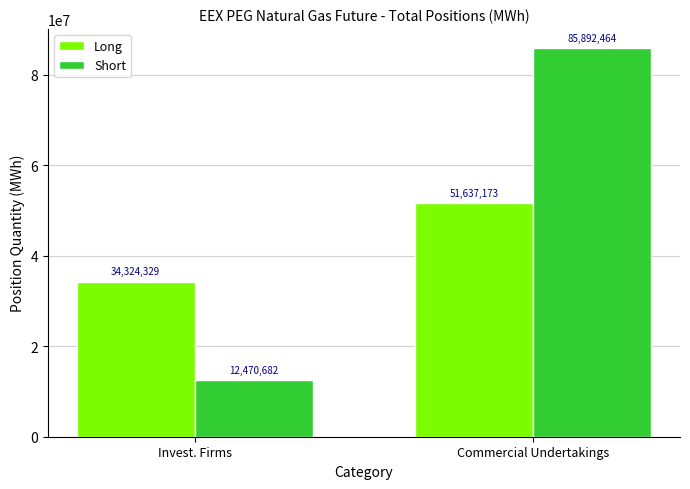

Read the Short value at Commercial Undertakings, to the nearest 10.

85892460